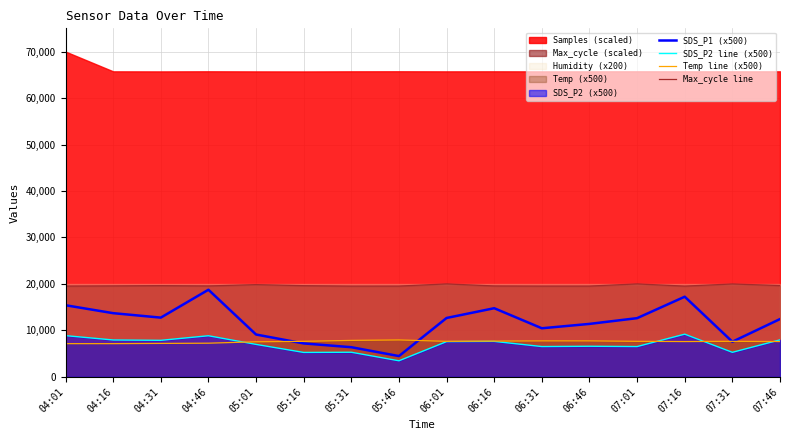

At which label does SDS_P2 line (x500) reach its minimum?

05:46